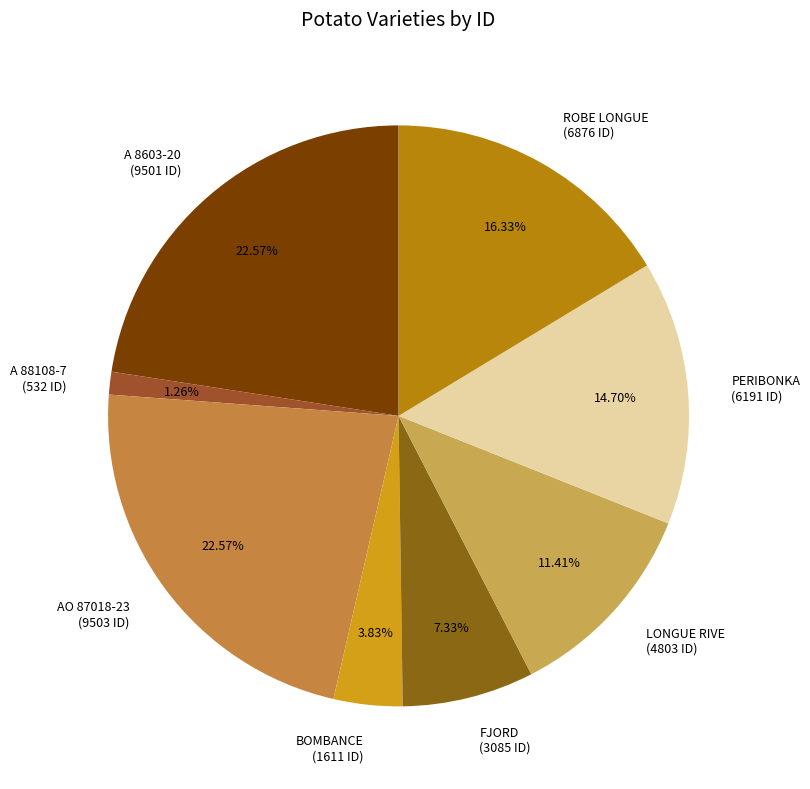

True or false: AO 87018-23 accounts for 31% of the total.

False